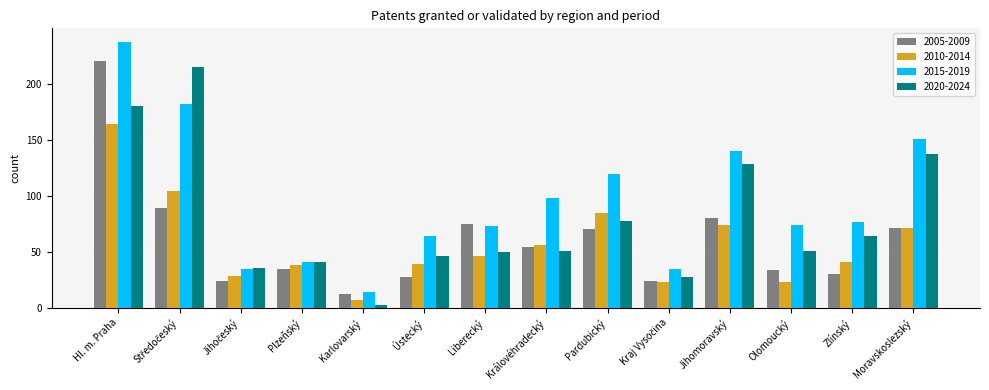

At which label is 2010-2014 closest to 85?

Pardubický